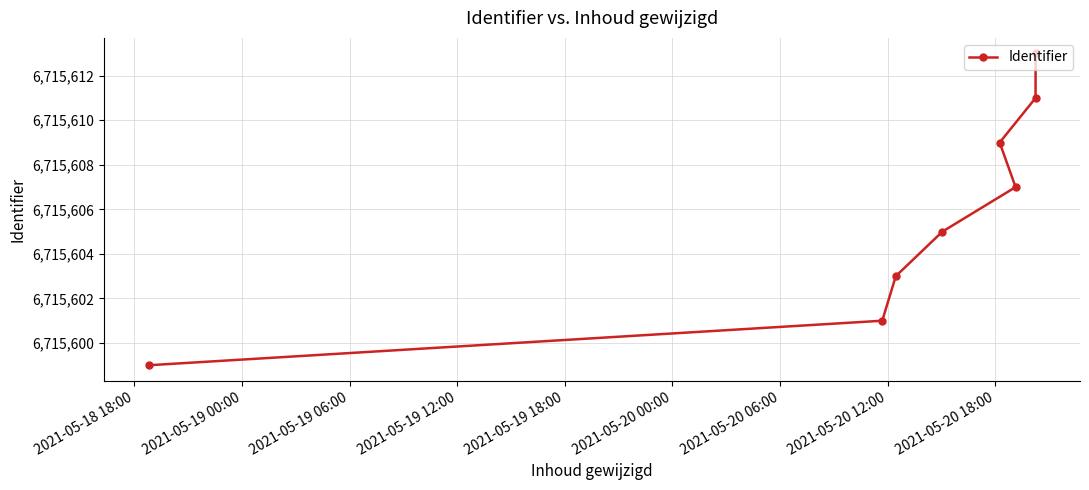

What is the value of the 8th point from the left?

6715613